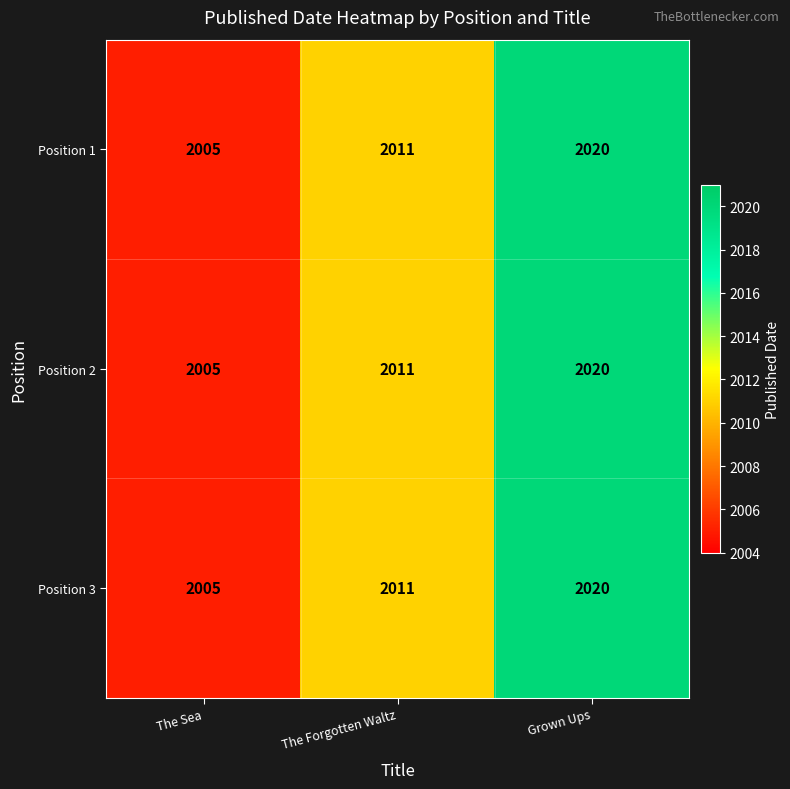

What is the difference between the maximum and second lowest values in the Position 2 series?

9